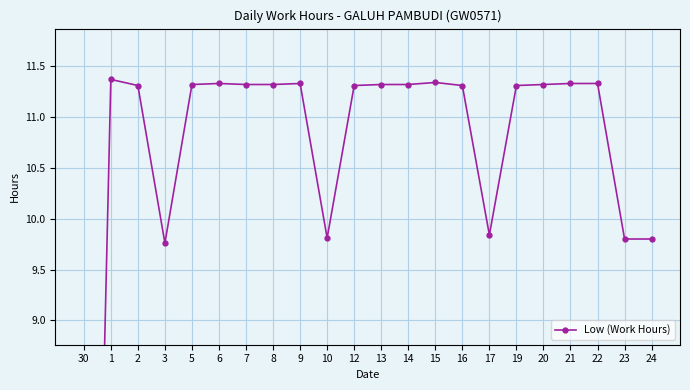

At which category does the data reach its first local valley?

3